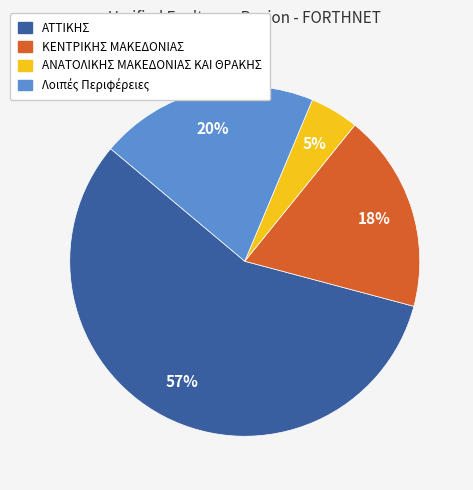

True or false: ΑΝΑΤΟΛΙΚΗΣ ΜΑΚΕΔΟΝΙΑΣ ΚΑΙ ΘΡΑΚΗΣ accounts for 17% of the total.

False